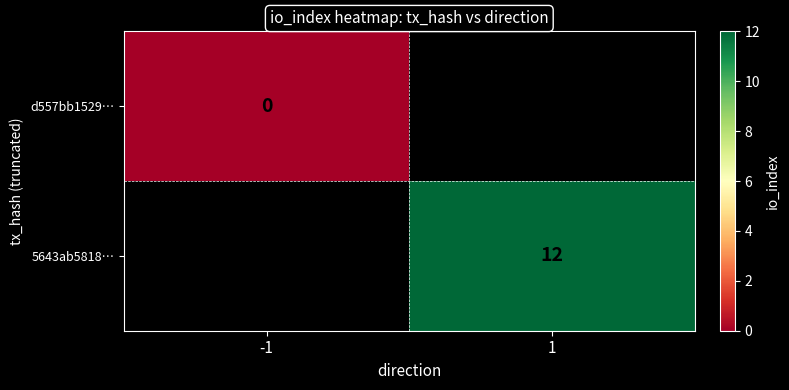

Which category has the highest value across all series?

1